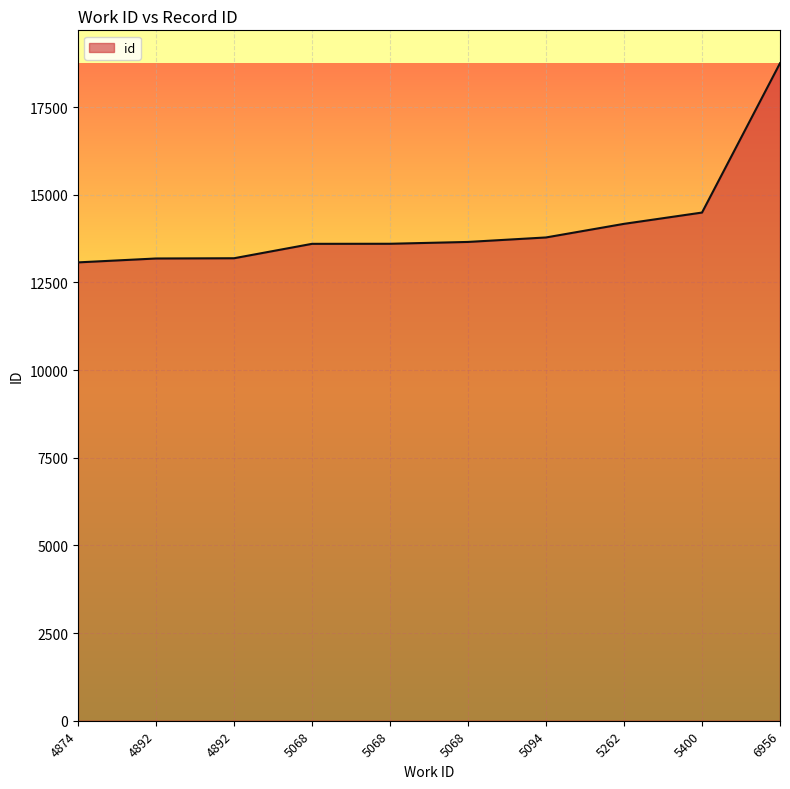

Rank the categories by value from lowest to highest.

4874, 4892, 4892, 5068, 5068, 5068, 5094, 5262, 5400, 6956